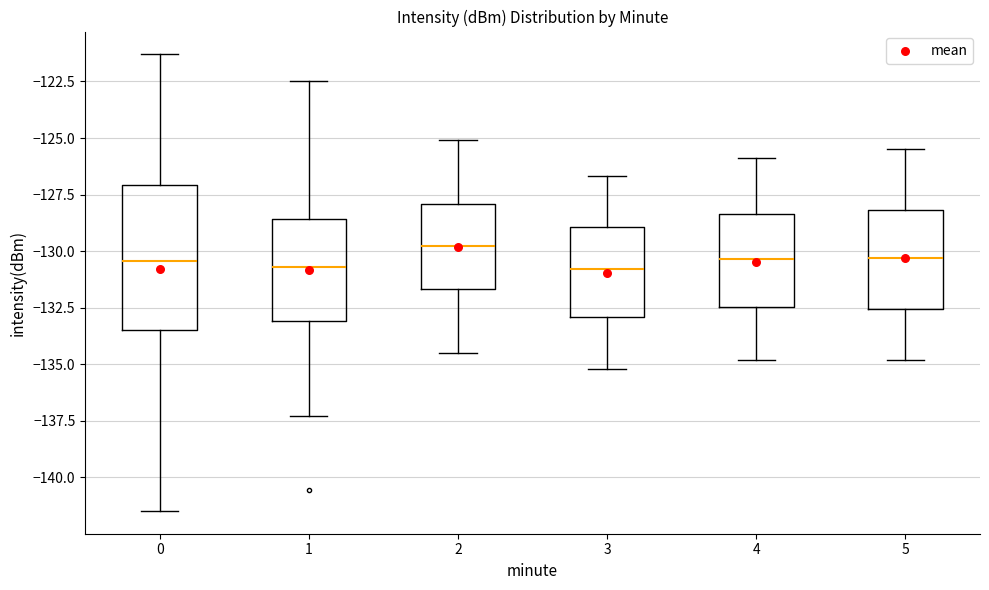

Reading left to right, read every box against the y-axis: the position of its median line, the range the box covers, and the ends of its whiskers. The values are not printed on the chart, so give them approximately, as read against the axis.

0: median -130.5, box -133.5 to -127.0, whiskers -141.5 to -121.5
1: median -130.5, box -133.0 to -128.5, whiskers -137.5 to -122.5
2: median -129.5, box -131.5 to -128.0, whiskers -134.5 to -125.0
3: median -131.0, box -133.0 to -129.0, whiskers -135.0 to -126.5
4: median -130.5, box -132.5 to -128.5, whiskers -135.0 to -126.0
5: median -130.5, box -132.5 to -128.0, whiskers -135.0 to -125.5